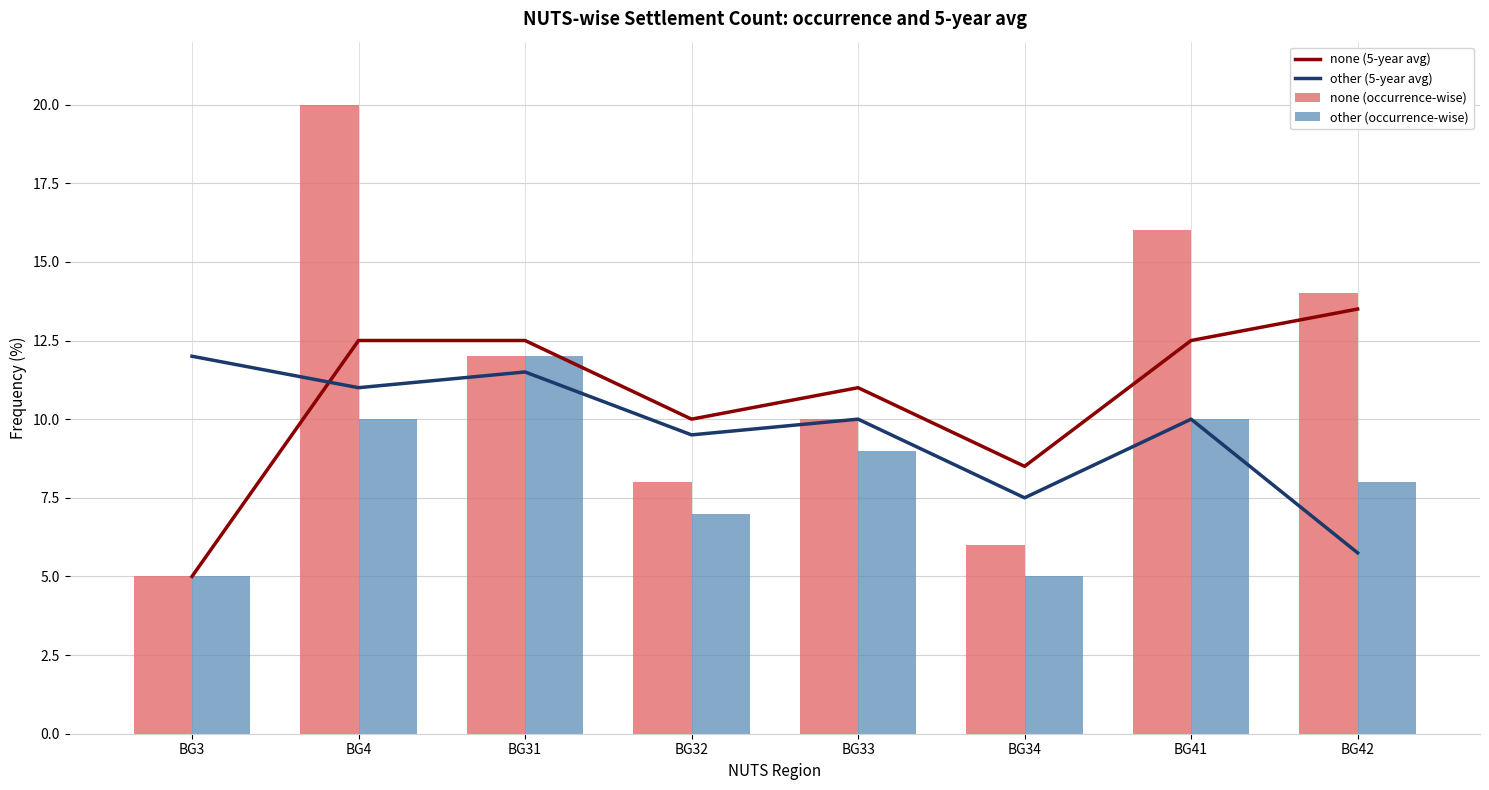

True or false: none (5-year avg) has a value of 12.5 at BG41.

True